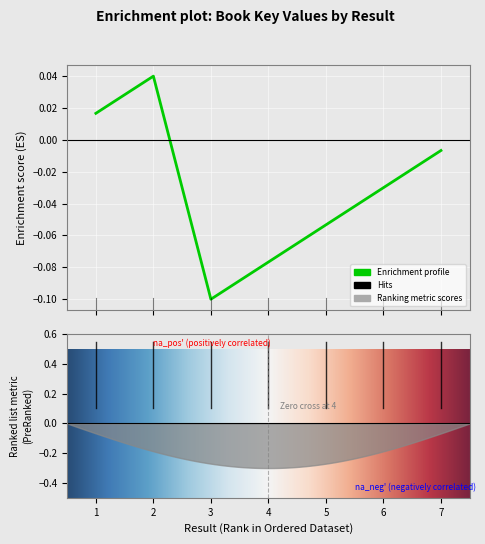

What is the difference between the values at 1 and 4?

0.1